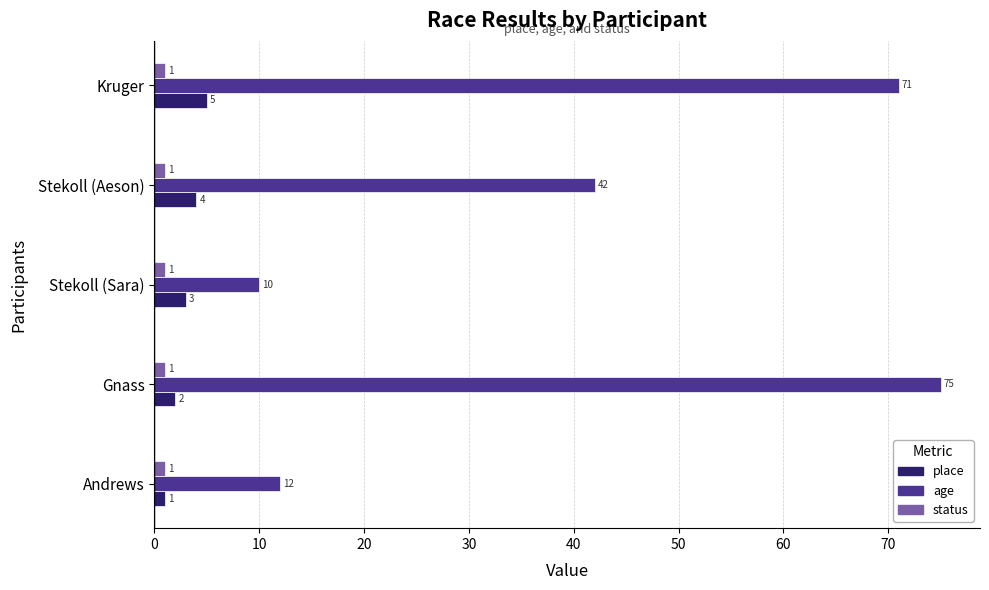

Which series has the widest spread of values?

age